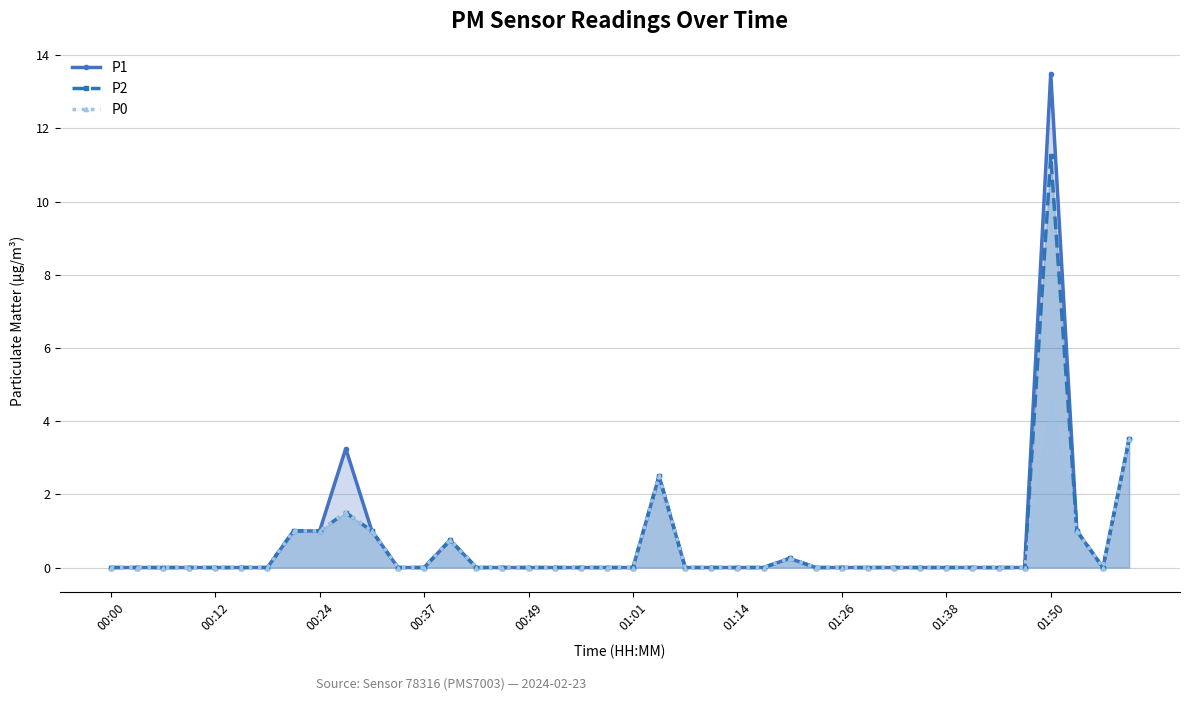

At which category is the sum across all series the highest?

01:50